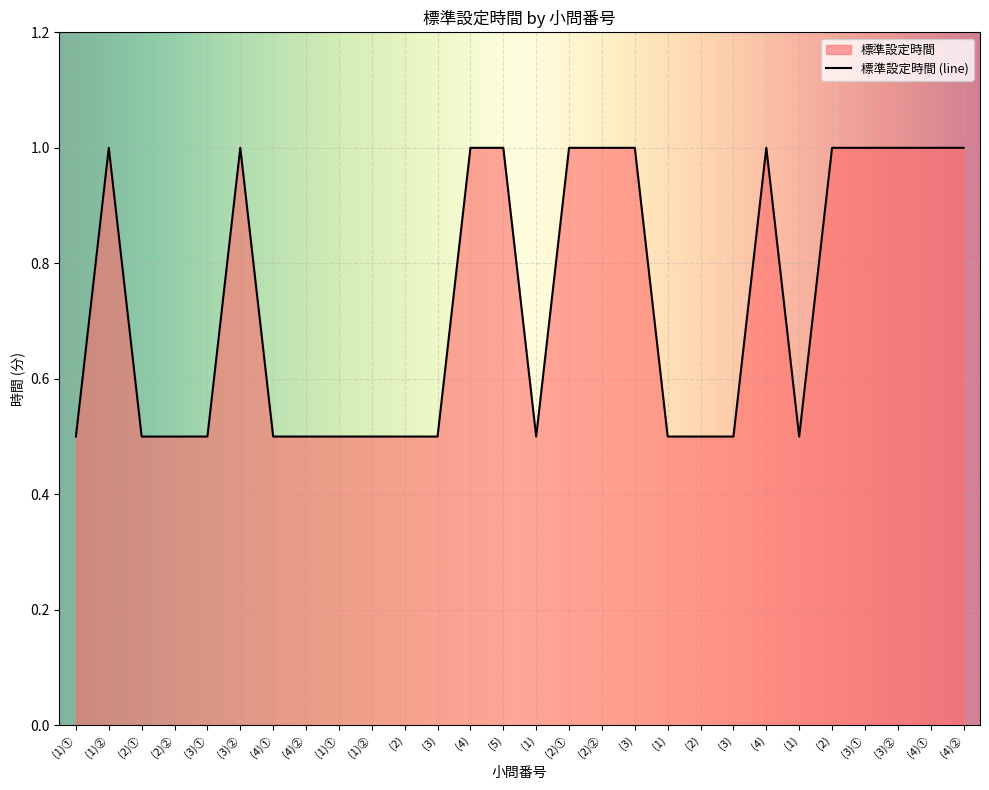

What is the average value?

0.7